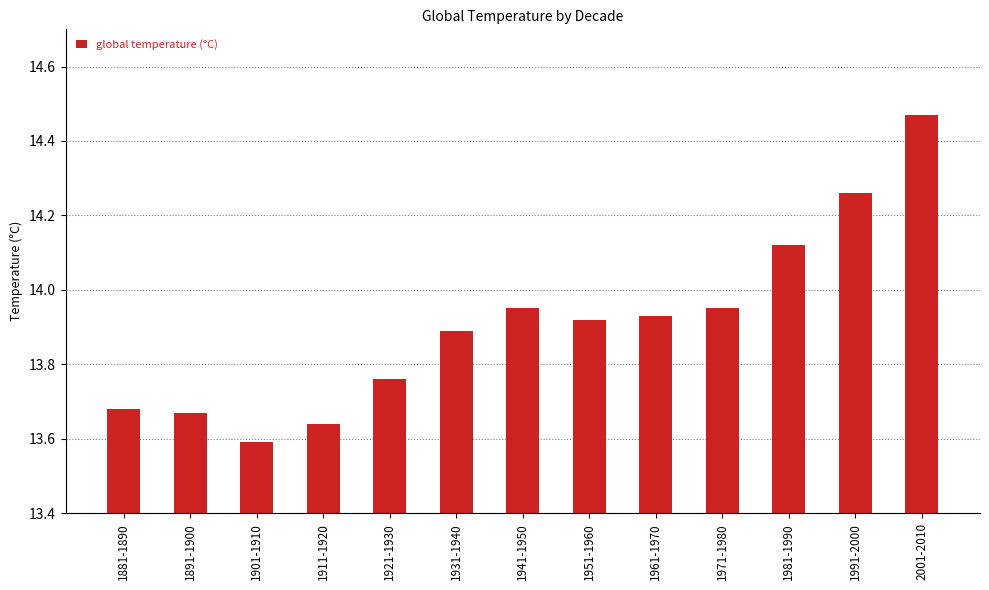

What is the label of the 6th bar from the right?

1951-1960